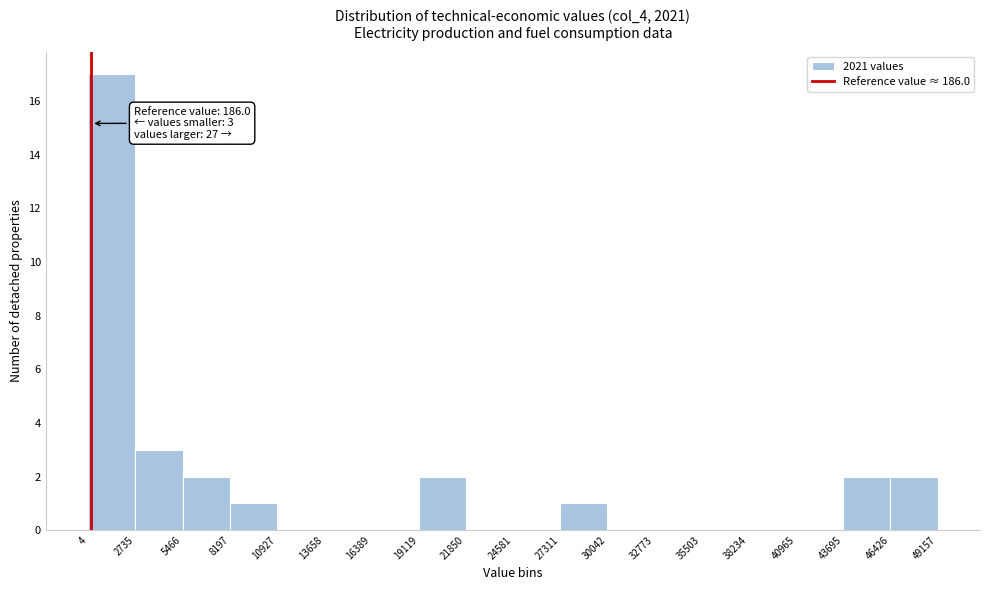

Over which range of the x-axis is the bar tallest?

4 to 2735